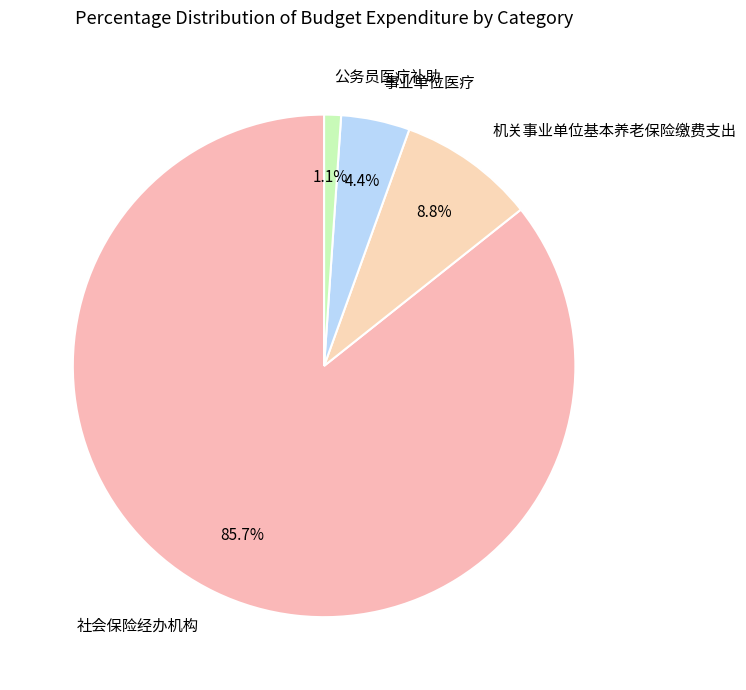

What is the ratio of the value at 机关事业单位基本养老保险缴费支出 to the value at 社会保险经办机构?

0.1